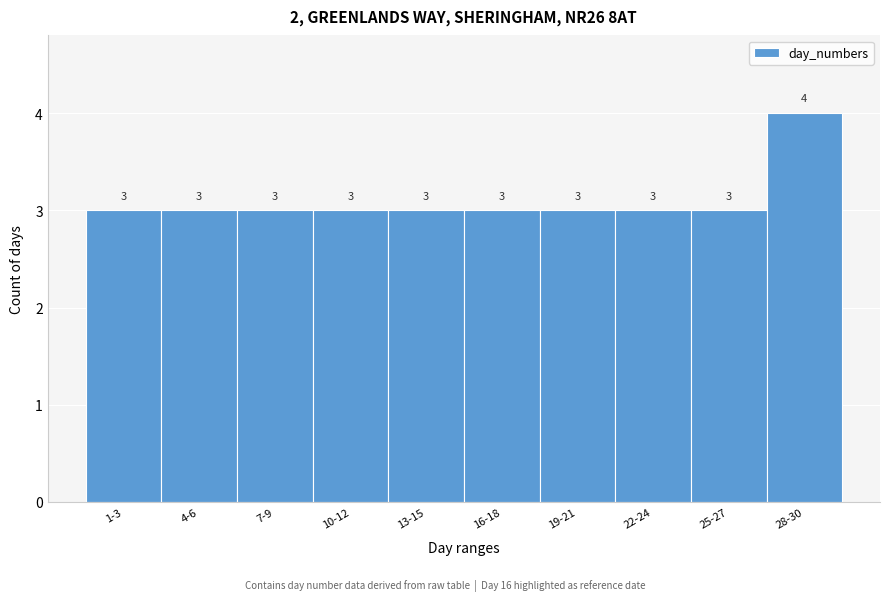

Reading left to right, what are all the values shown in this chart?

1-3=3	4-6=3	7-9=3	10-12=3	13-15=3	16-18=3	19-21=3	22-24=3	25-27=3	28-30=4